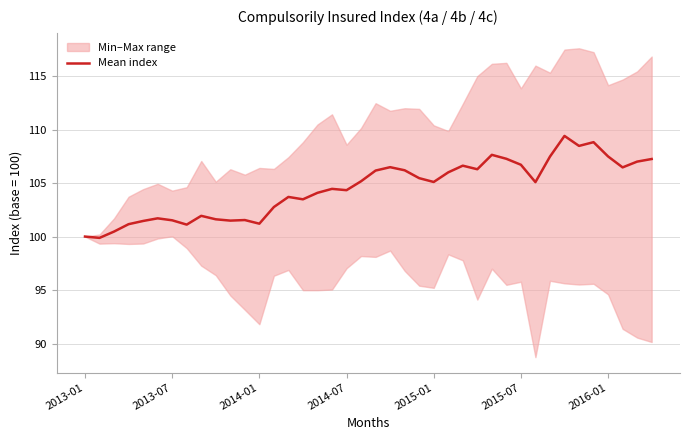

What is the highest value of the Mean index series?

109.4